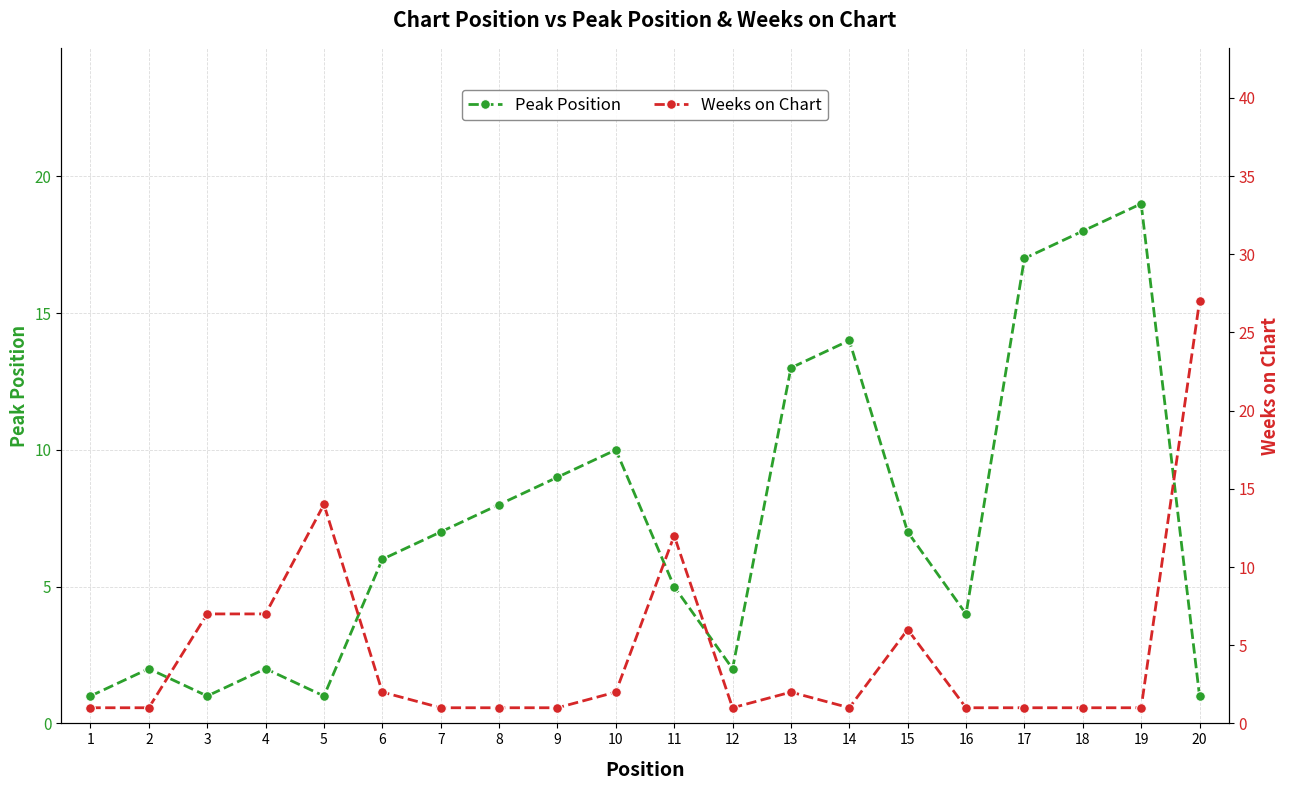

How many lines are shown in the chart?

2